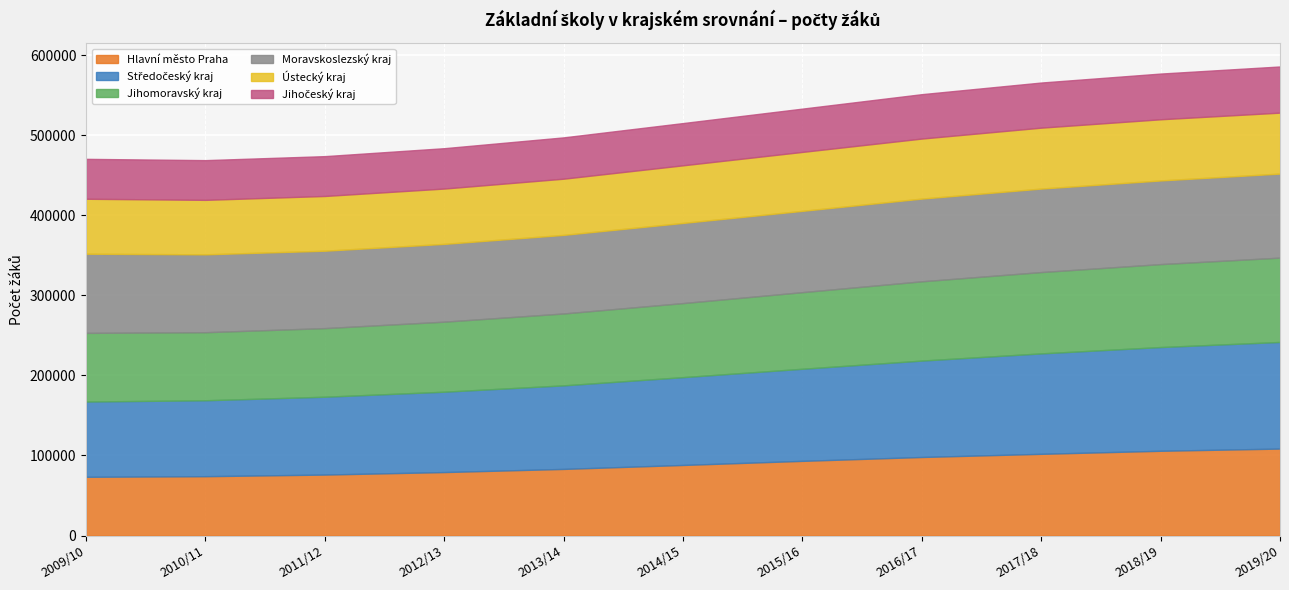

True or false: Jihočeský kraj has a value of 18957 at 2017/18.

False